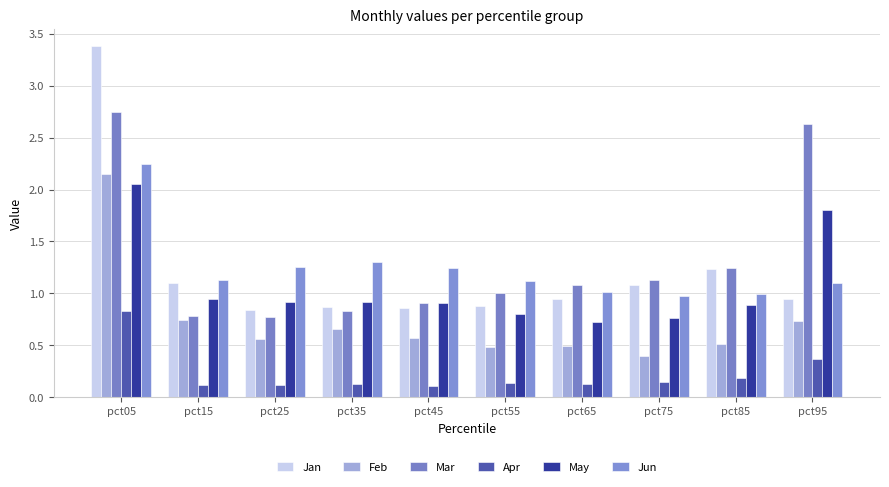

The Jan series shows 0.8 at pct25. True or false?

True